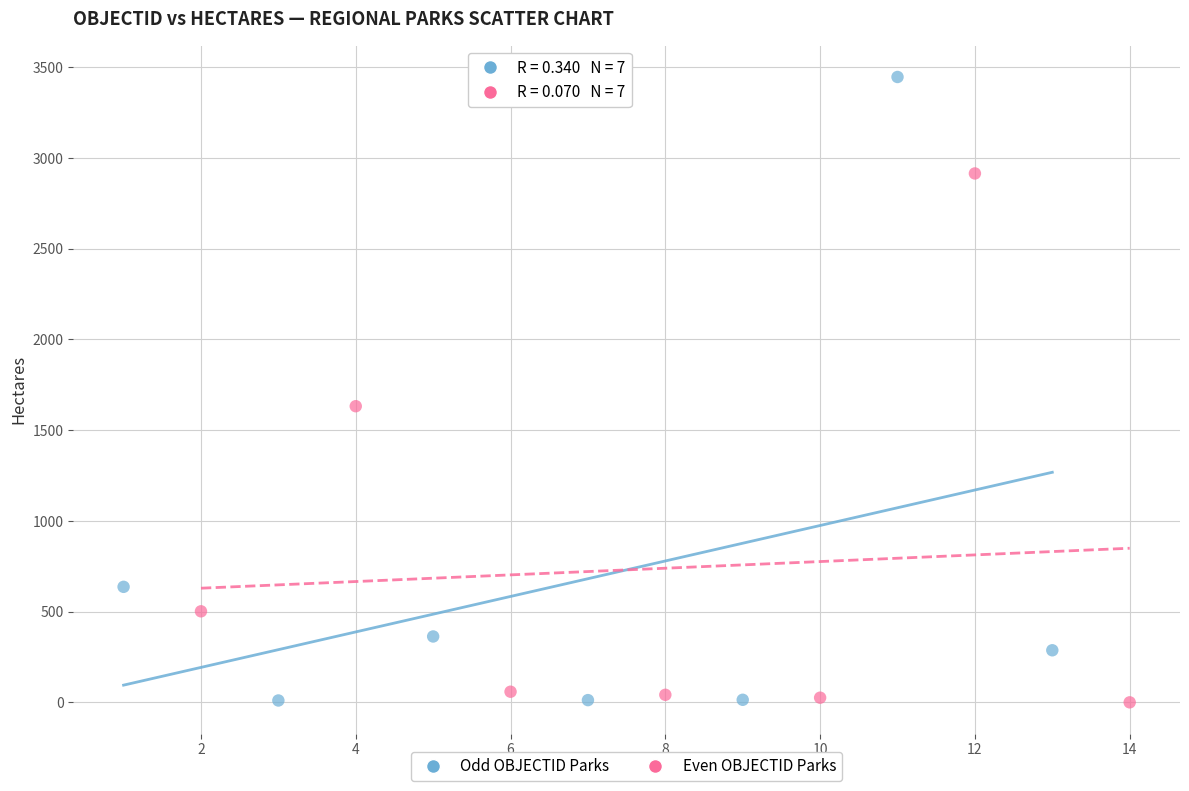

What are all the series names shown in the legend?

Odd OBJECTID Parks, Even OBJECTID Parks